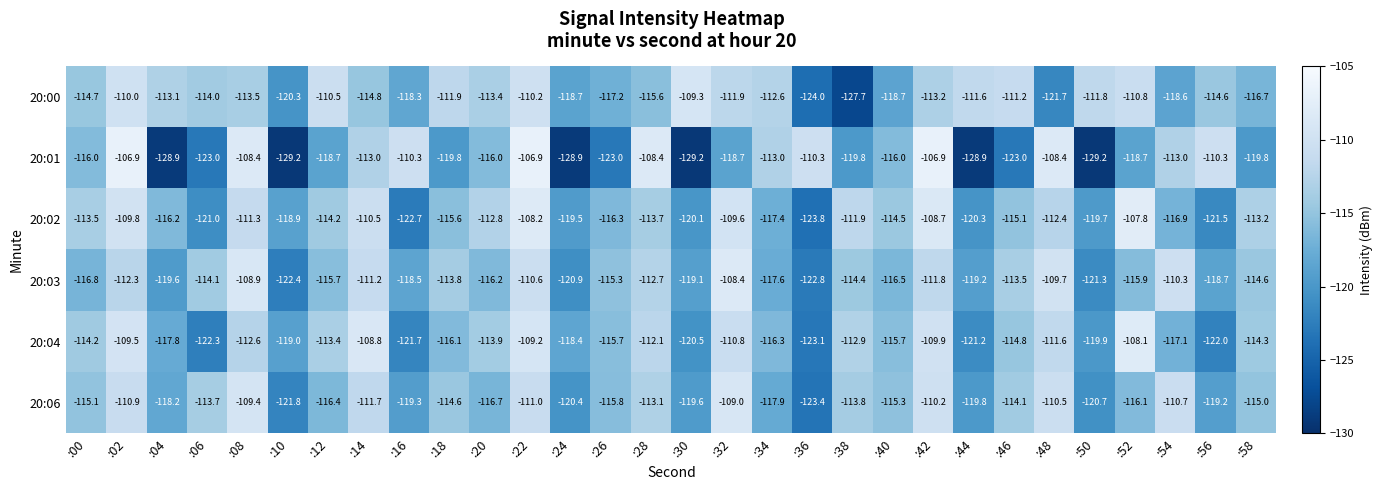

At which label does 20:03 first exceed -115?

:02